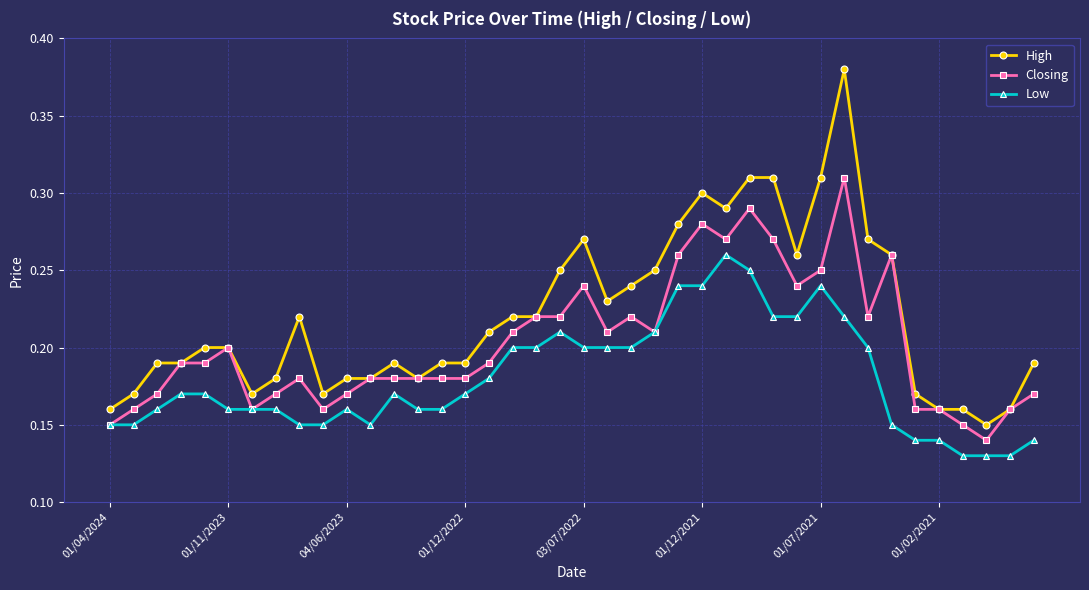

Rank the series by their average value, from lowest to highest.

Low, Closing, High